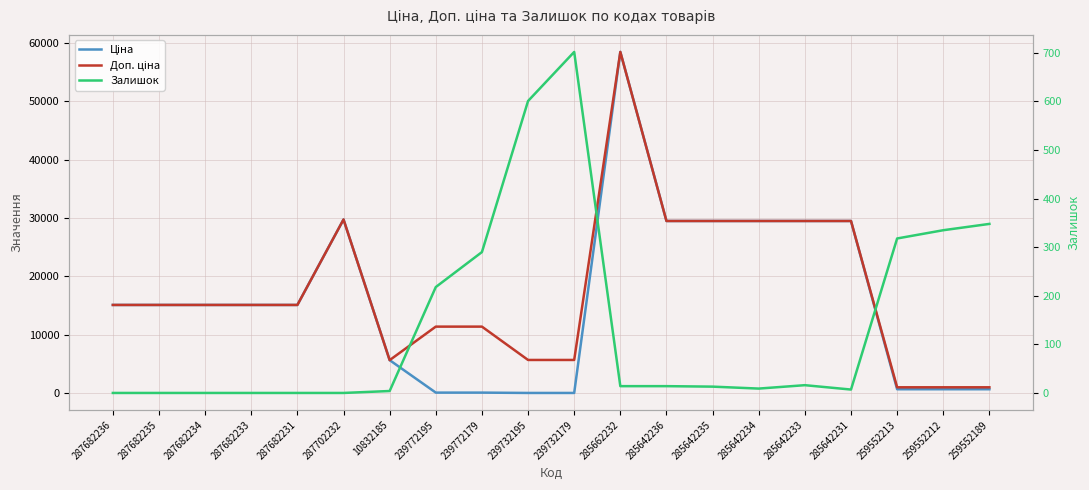

List the series in order of their peak value, highest first.

Ціна, Доп. ціна, Залишок